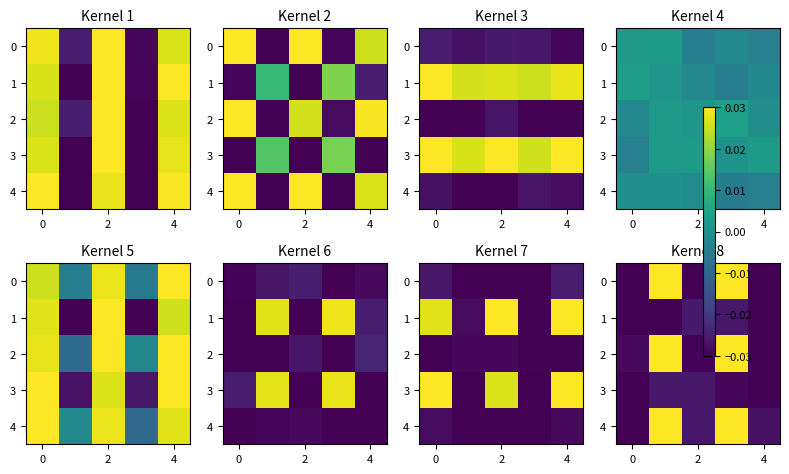

Which series has the largest total across all categories?

4